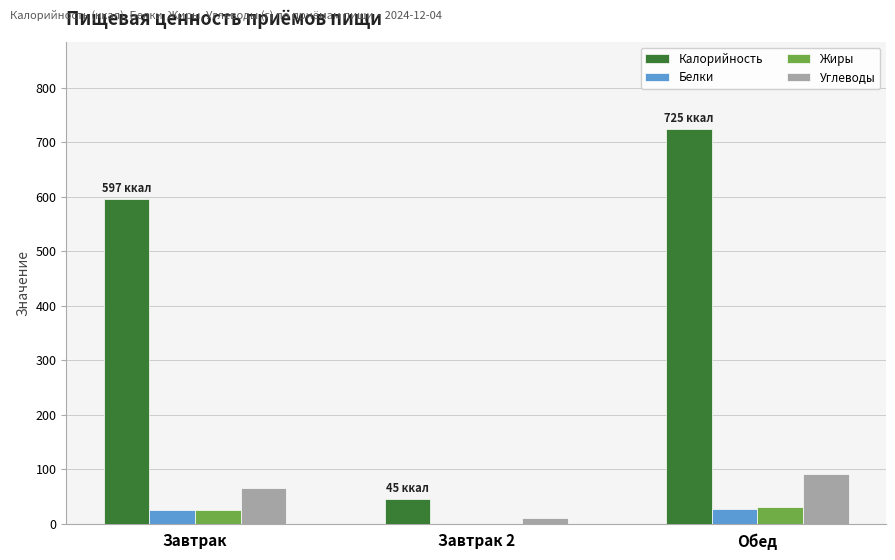

Which label corresponds to the largest value in the chart?

Обед